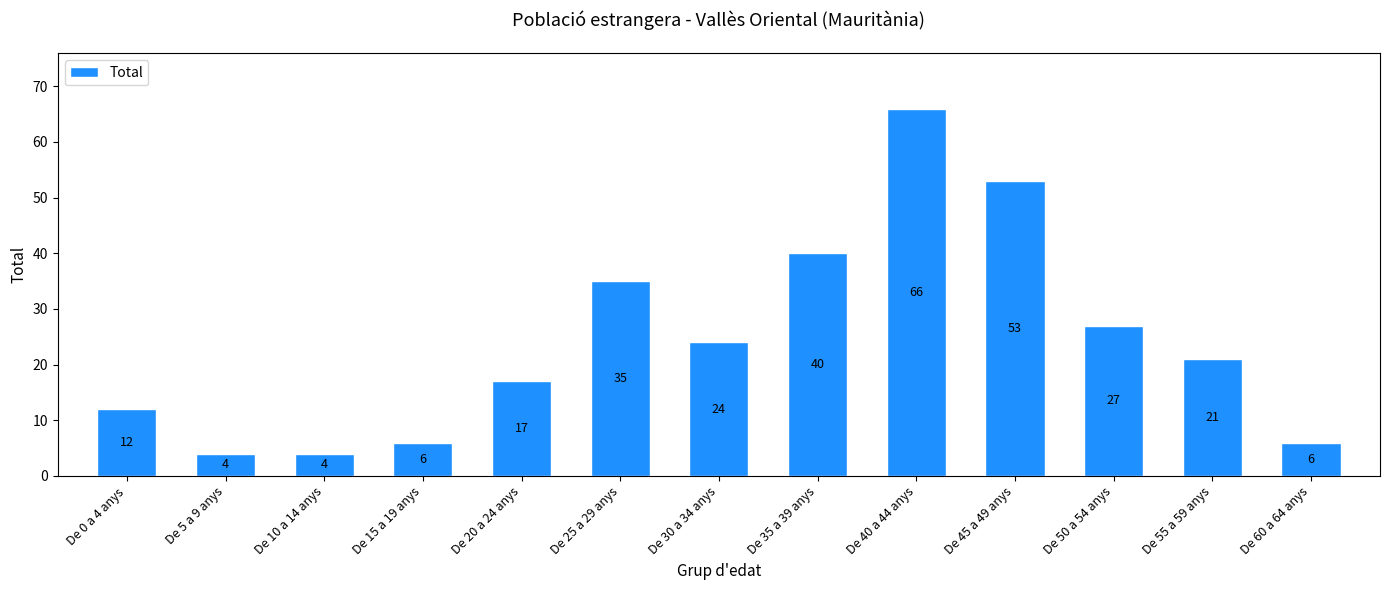

What is the change in value from De 30 a 34 anys to De 60 a 64 anys?

-18